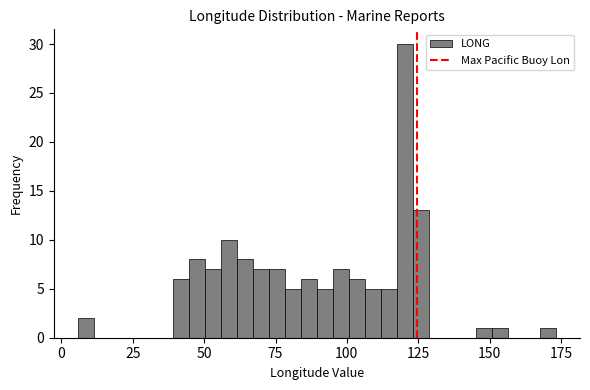

Read against the x-axis, roughly where is the centre of the tallest bar?

120